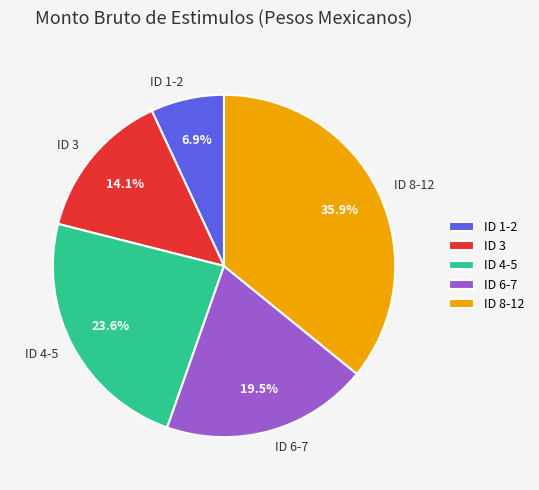

Does ID 8-12 account for over 50% of the chart?

No